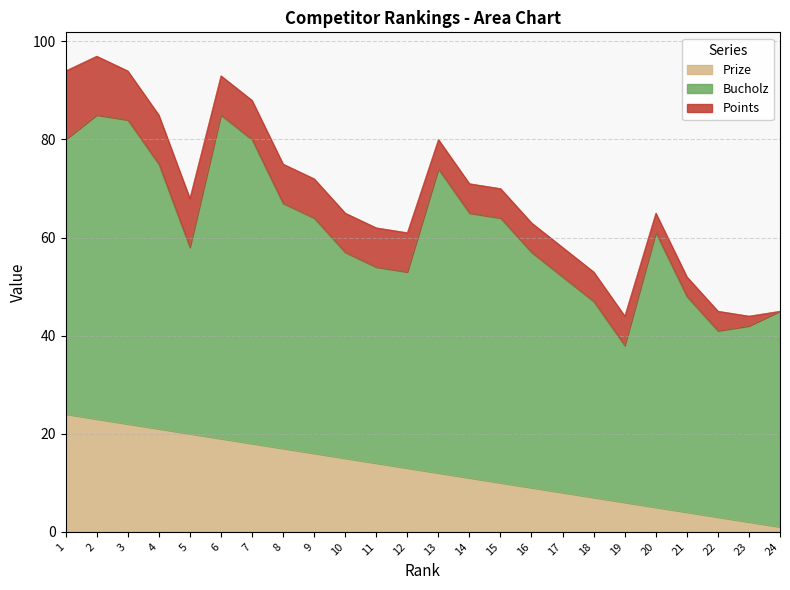

At which label does Bucholz first exceed 48?

1